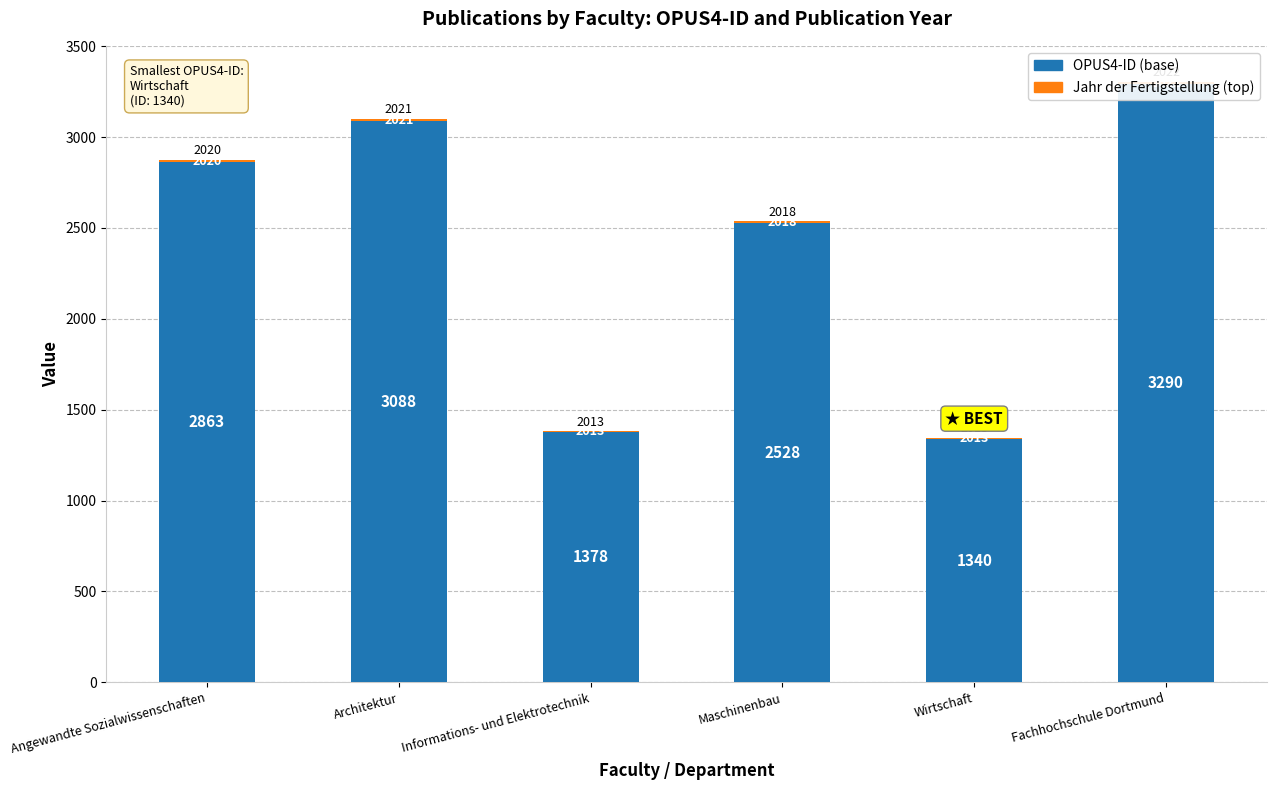

Where is OPUS4-ID (base) nearest to the value 2315?

Maschinenbau